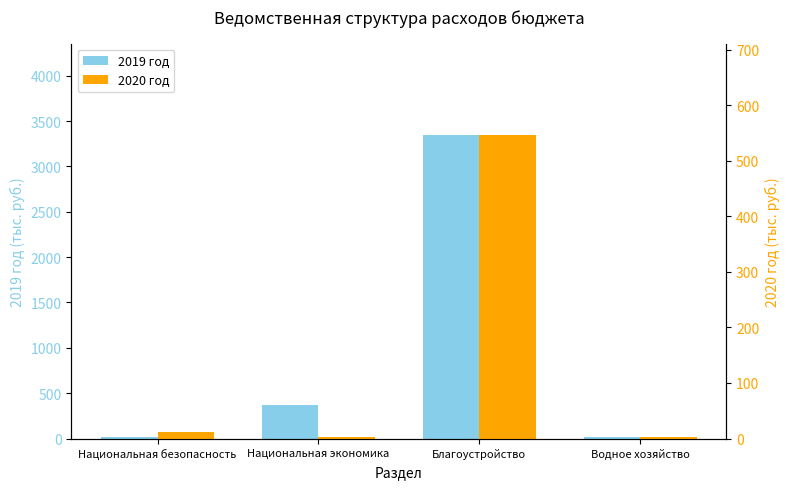

At which label does 2019 год reach its peak?

Благоустройство